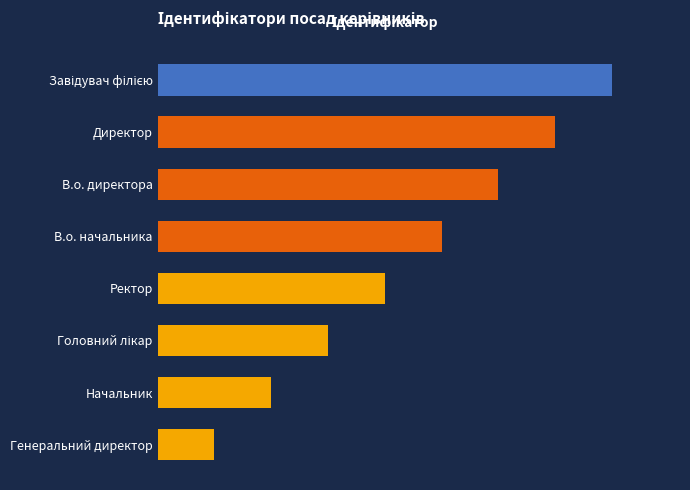

Does the chart contain any negative values?

No